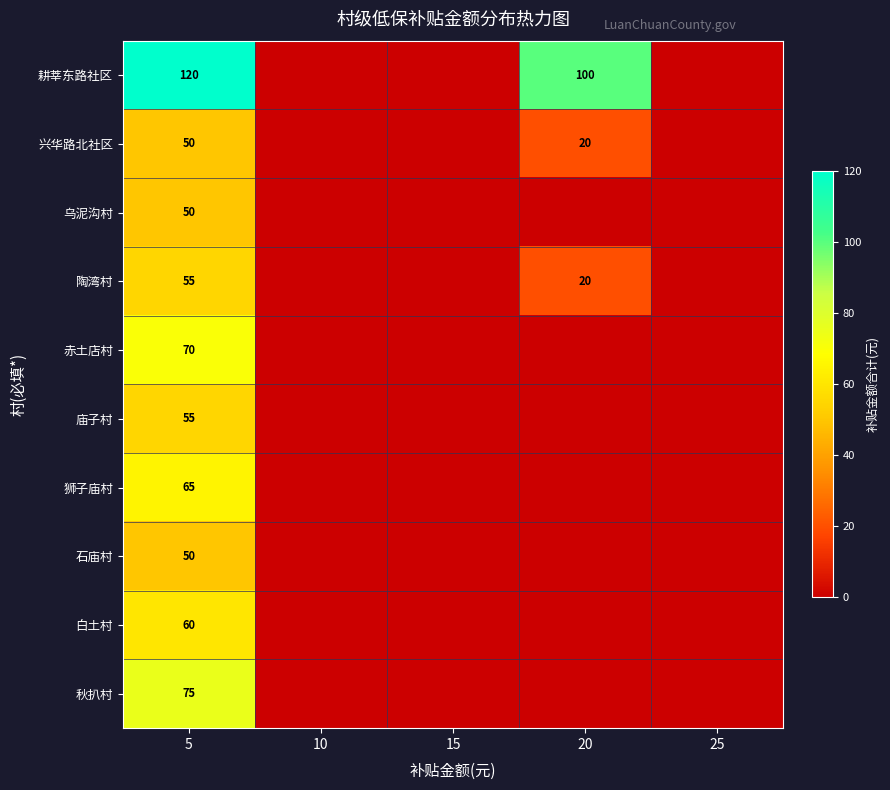

What is the difference between the highest and lowest values at 5?

70